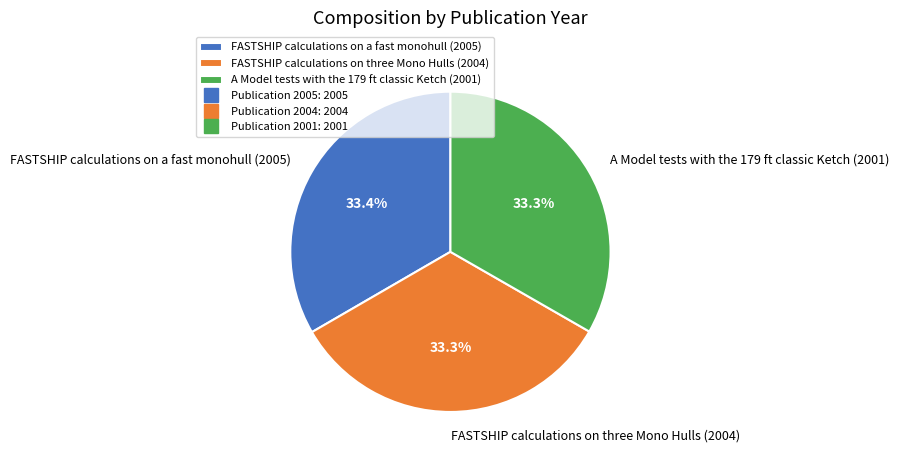

True or false: A Model tests with the 179 ft classic Ketch (2001) accounts for 44% of the total.

False